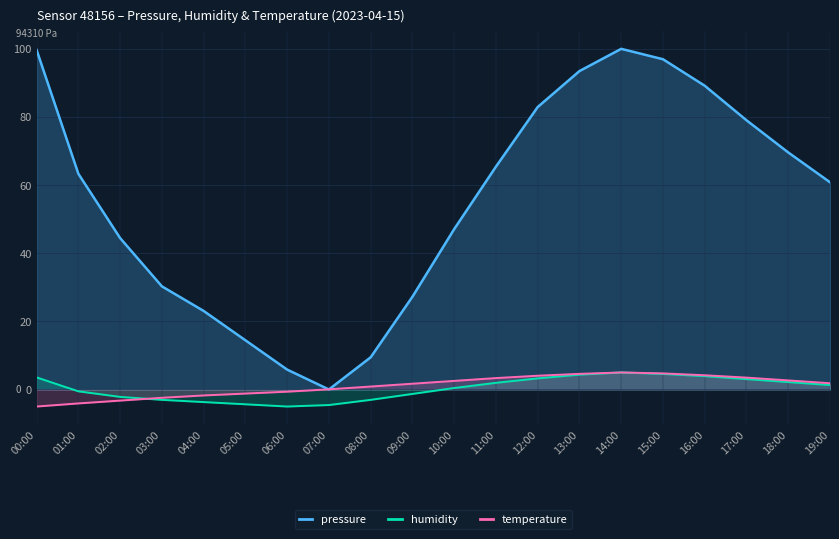

The value of humidity at 06:00 is -5.0. True or false?

True